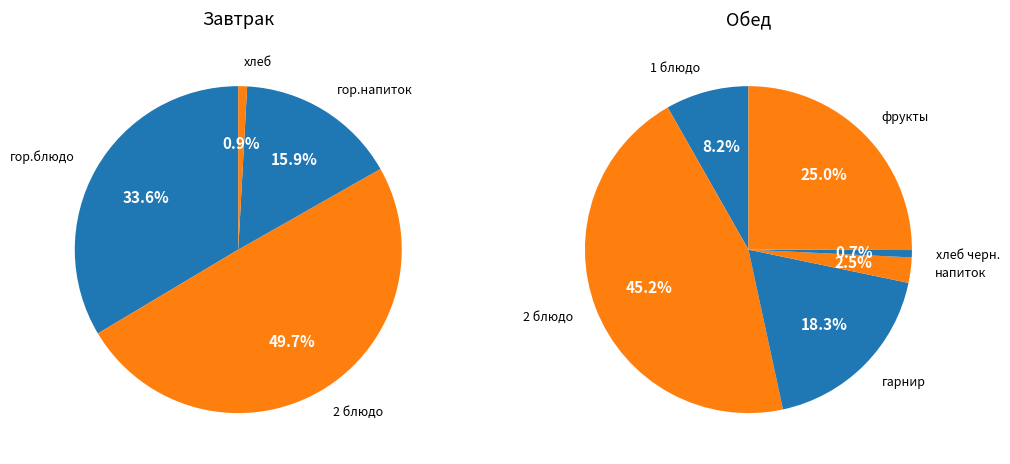

Does any single category account for the majority?

No